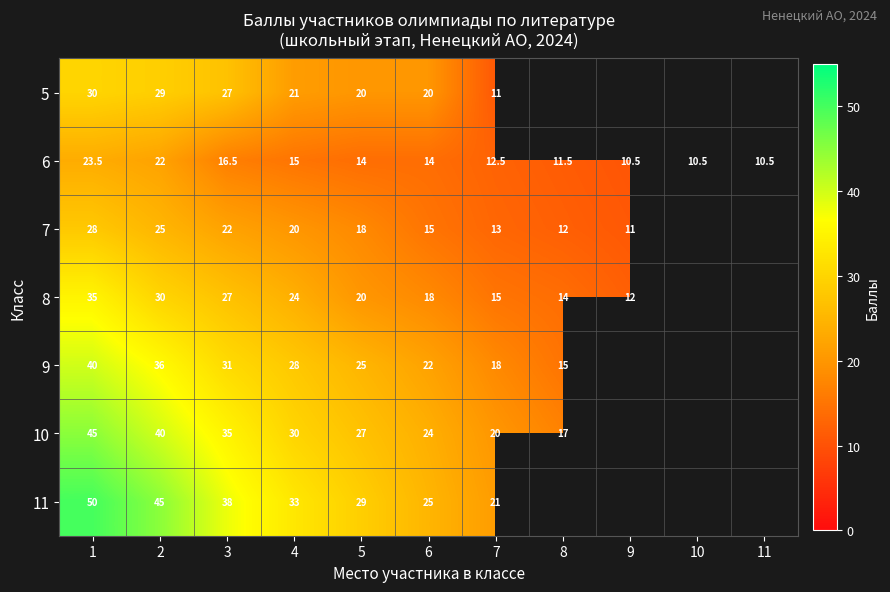

The 8 series shows 27.0 at 3. True or false?

True